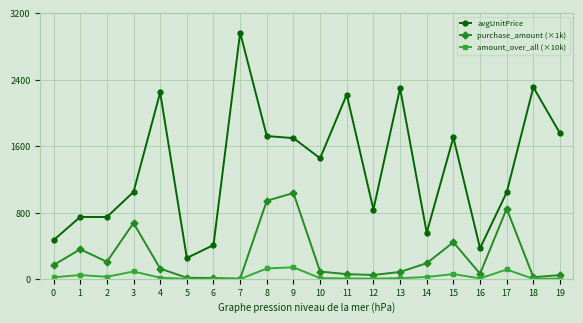

True or false: purchase_amount (×1k) and avgUnitPrice cross at least once.

False